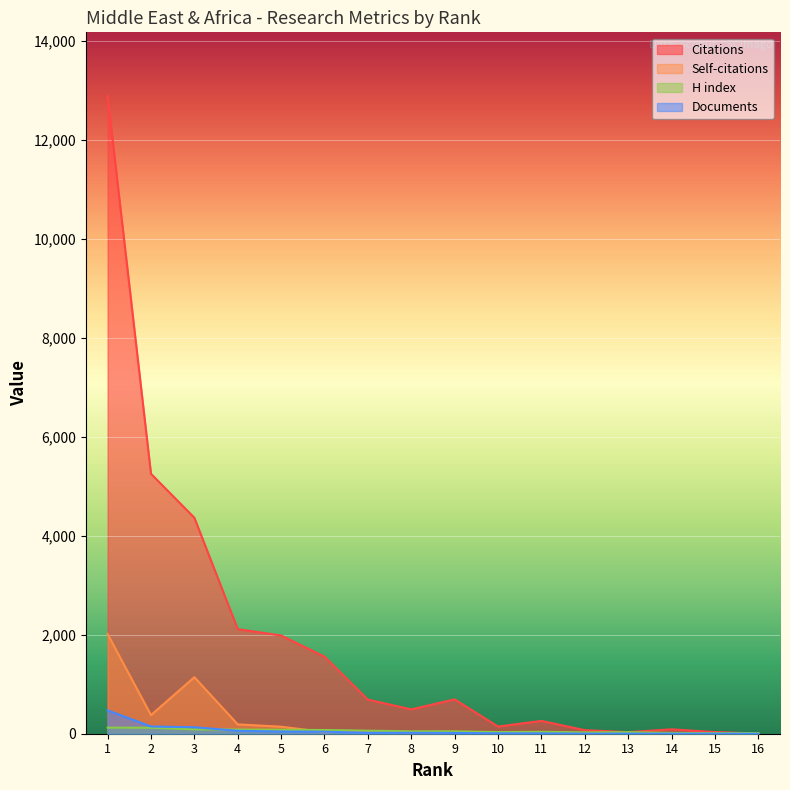

How many interior local peaks does the Citations series have?

3